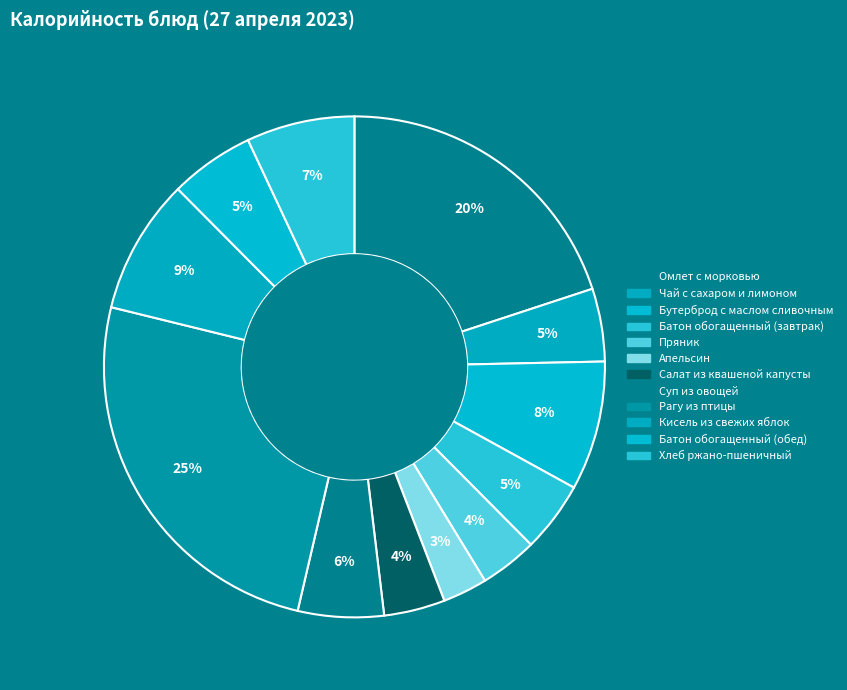

Is it true that Рагу из птицы is 34% of the pie?

False